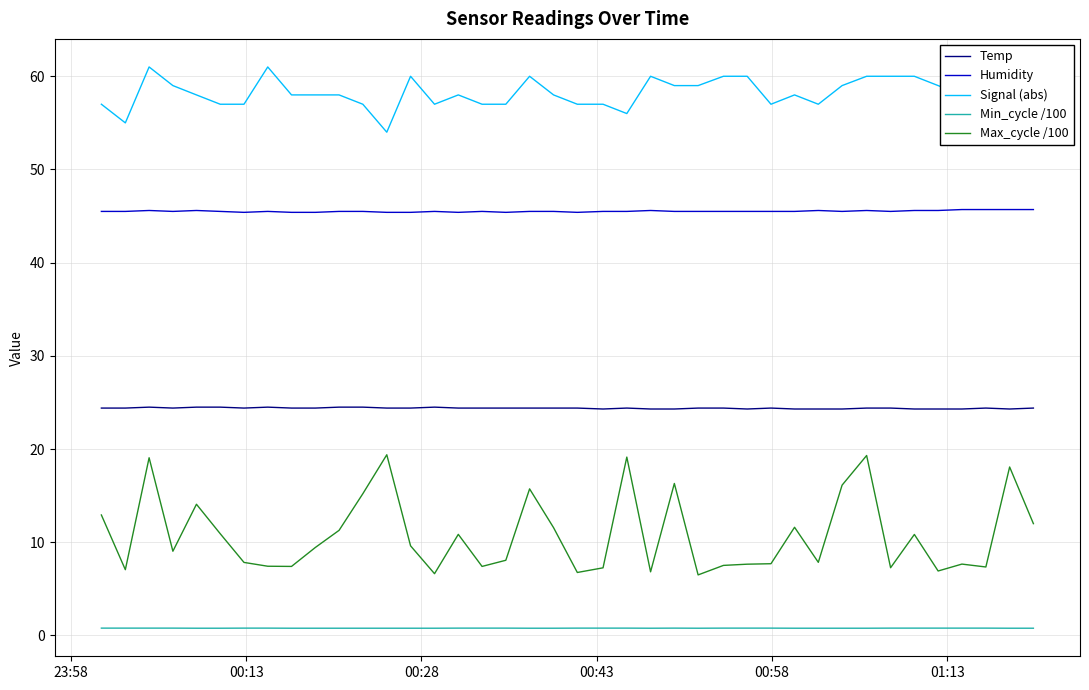

How many series are shown in this chart?

5